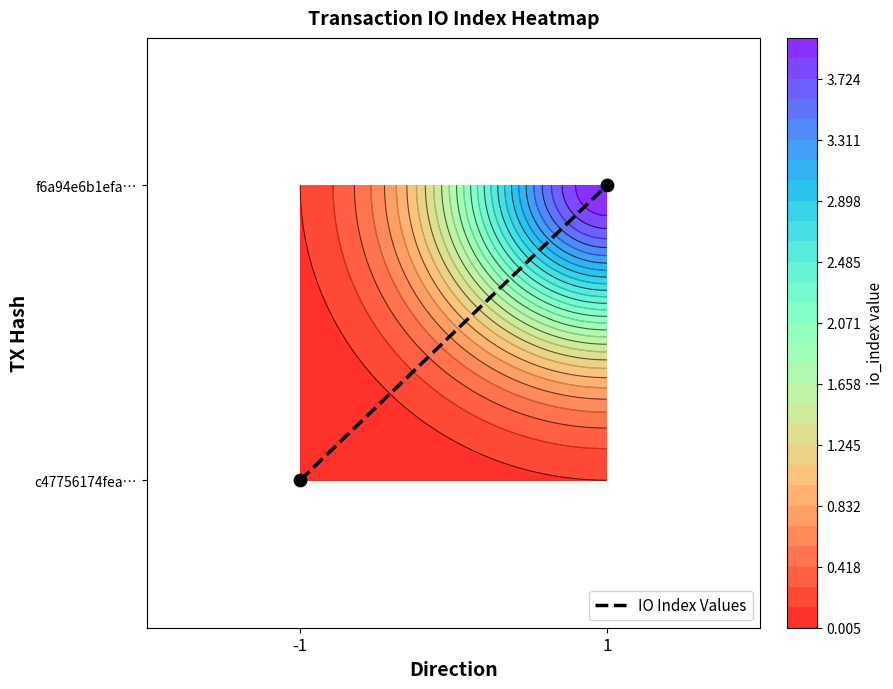

How many values are below 1?

1